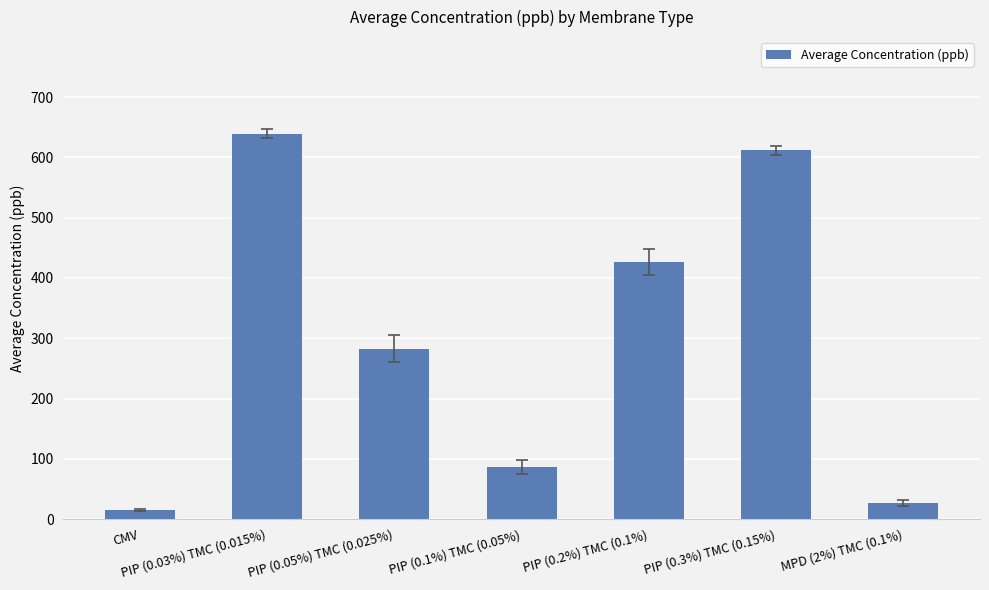

True or false: the data shows 388.0 at PIP (0.03%) TMC (0.015%).

False